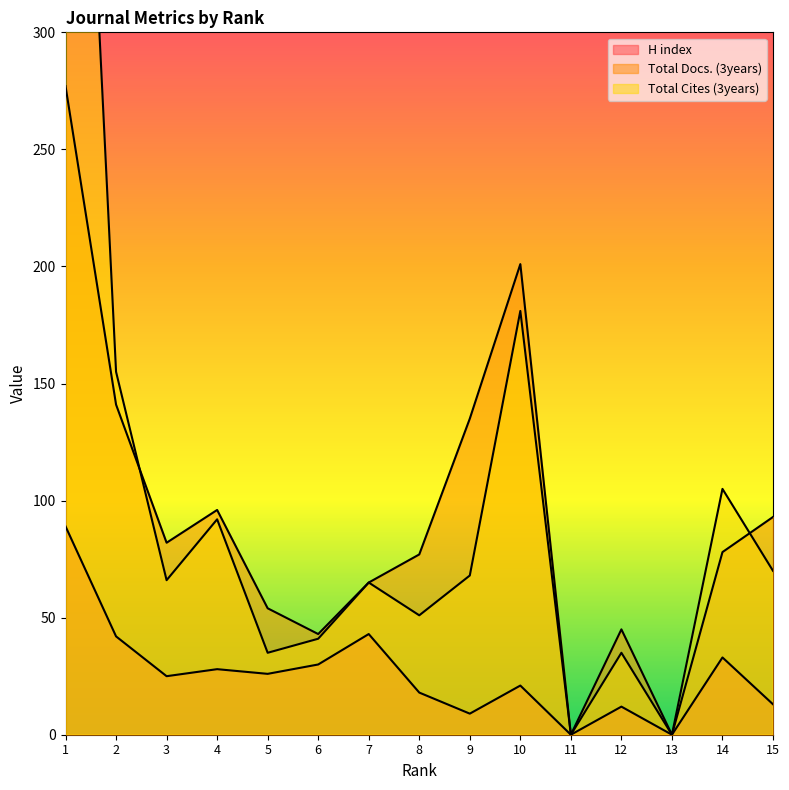

How many data points in Total Cites (3years) are above 66?

7